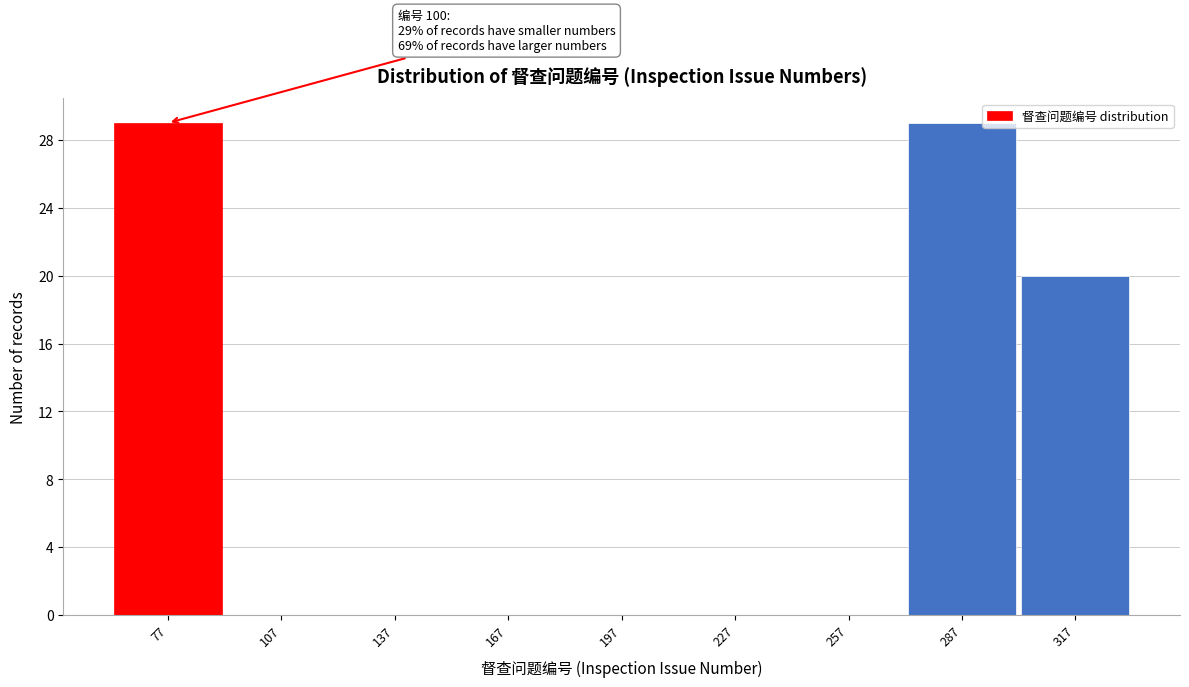

Reading left to right, list all the values displayed in this chart.

77=29	107=0	137=0	167=0	197=0	227=0	257=0	287=29	317=20